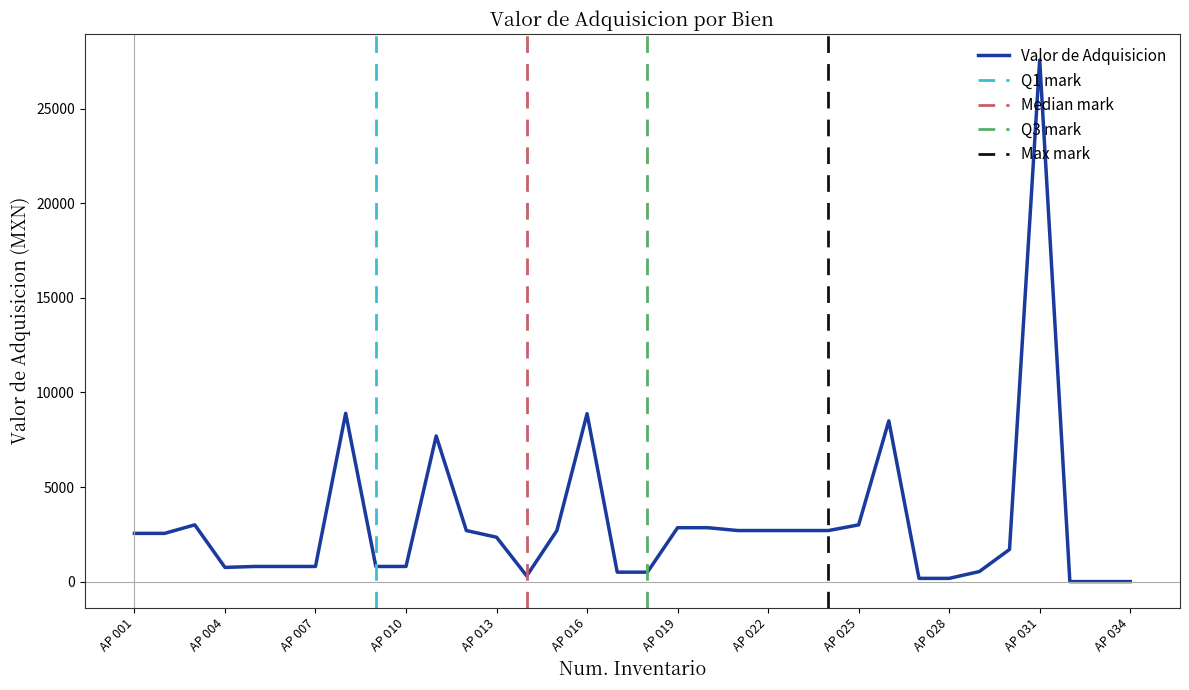

What is the greatest value displayed?

27577